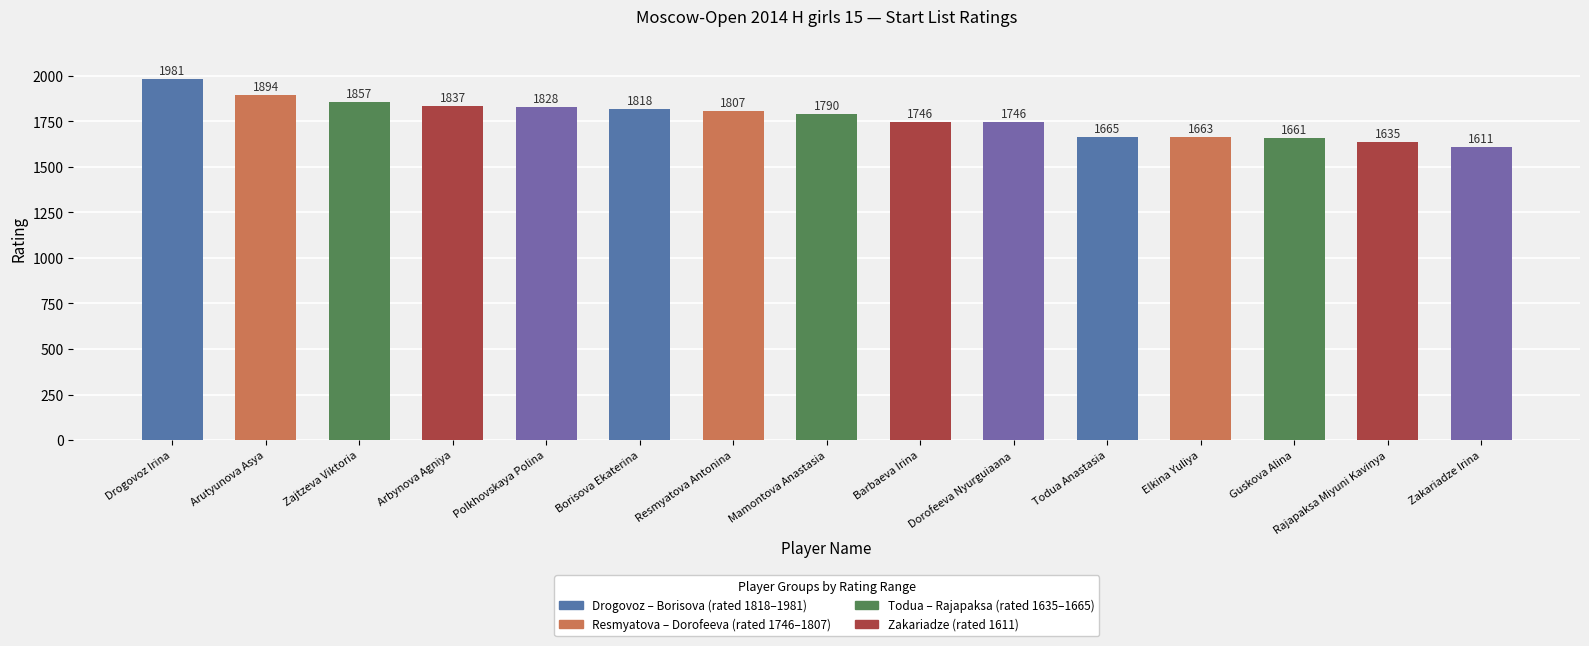

What is the label of the 11th bar from the left?

Todua Anastasia